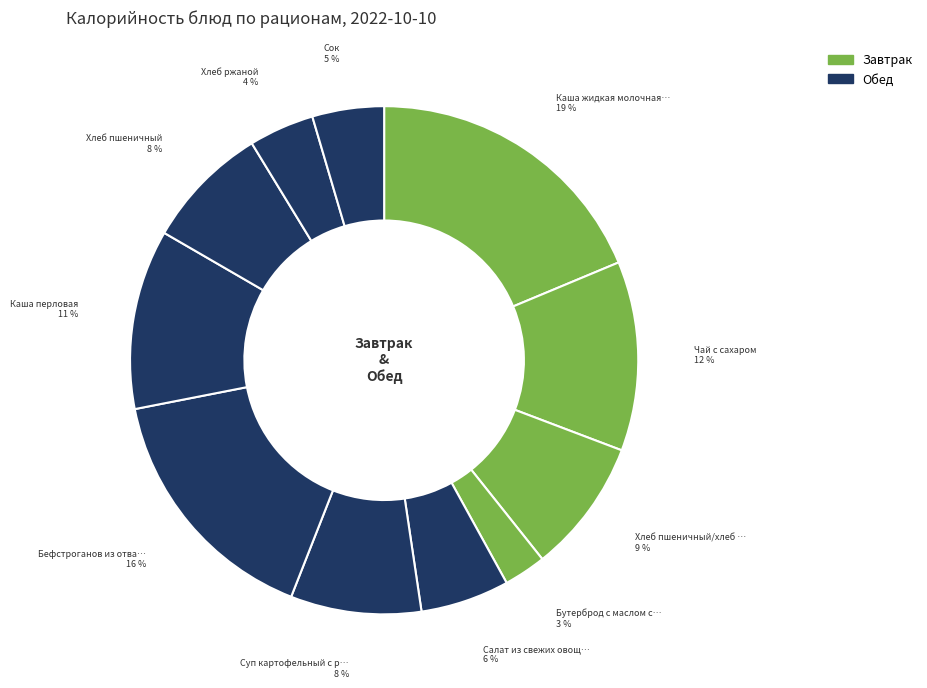

Which category has the biggest portion of the pie?

Каша жидкая молочная пшенная